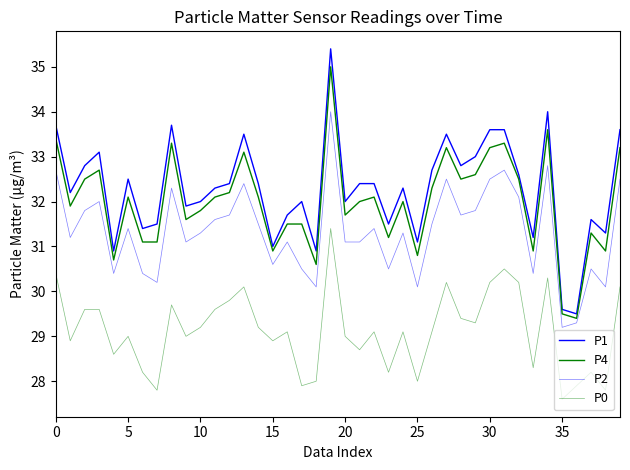

Does the chart display data point markers on the line(s)?

No